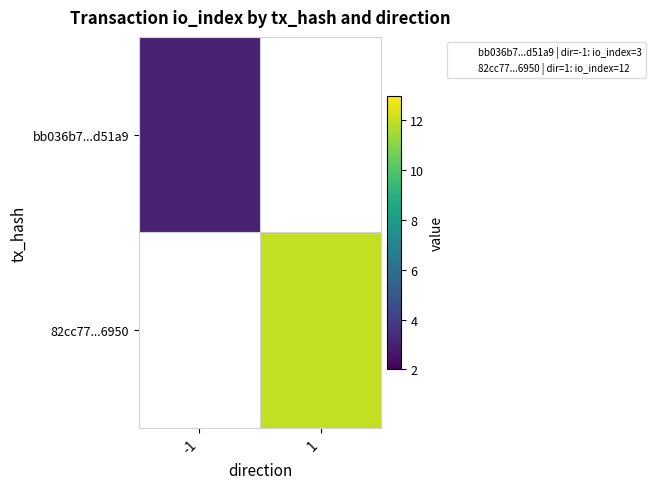

Count the number of categories in the chart.

2